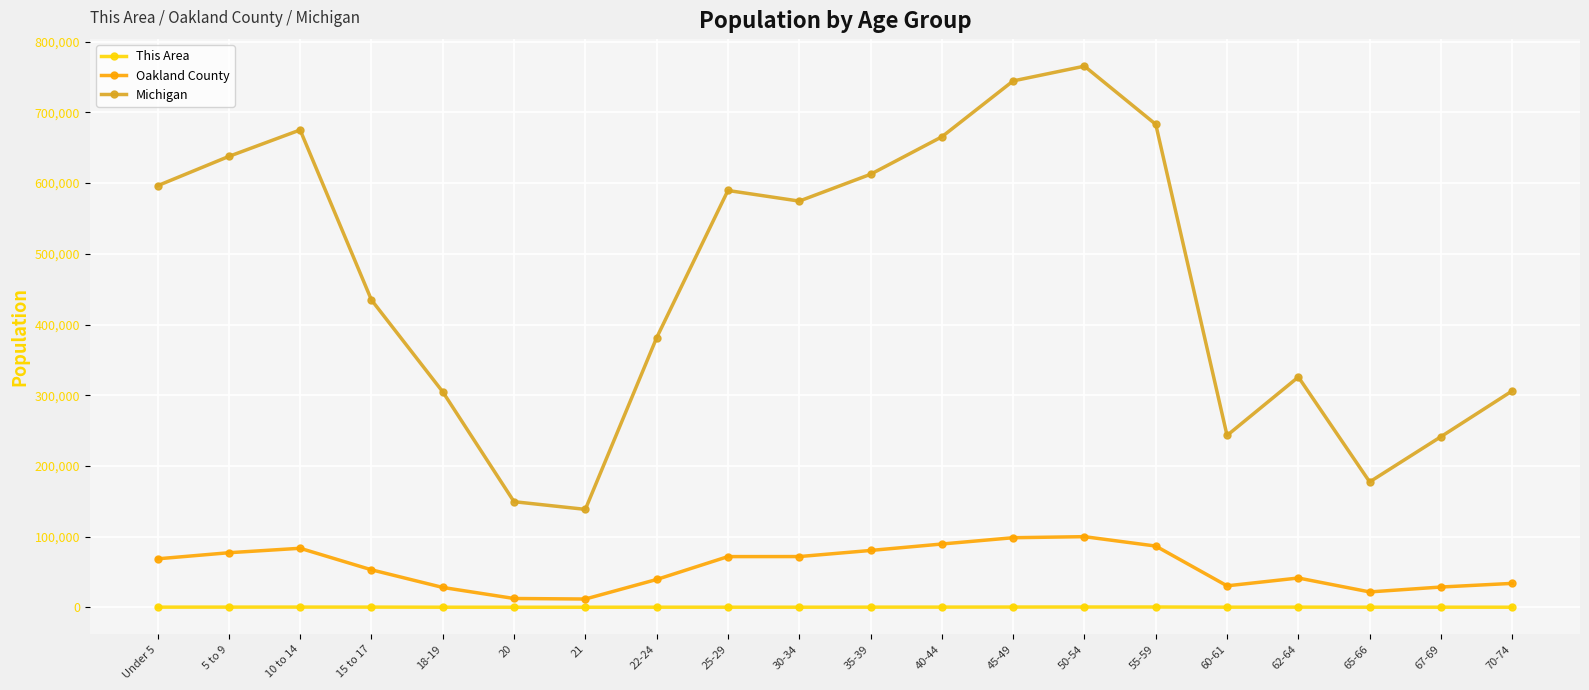

Is the value of Michigan at 70-74 greater than the value of Oakland County at 20?

Yes